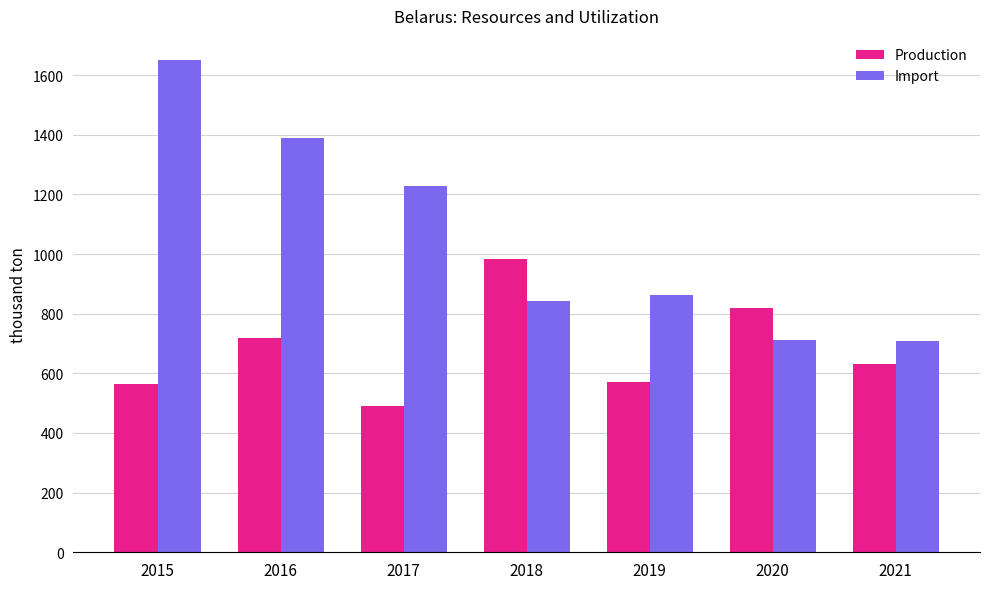

What is the smallest value displayed?

491